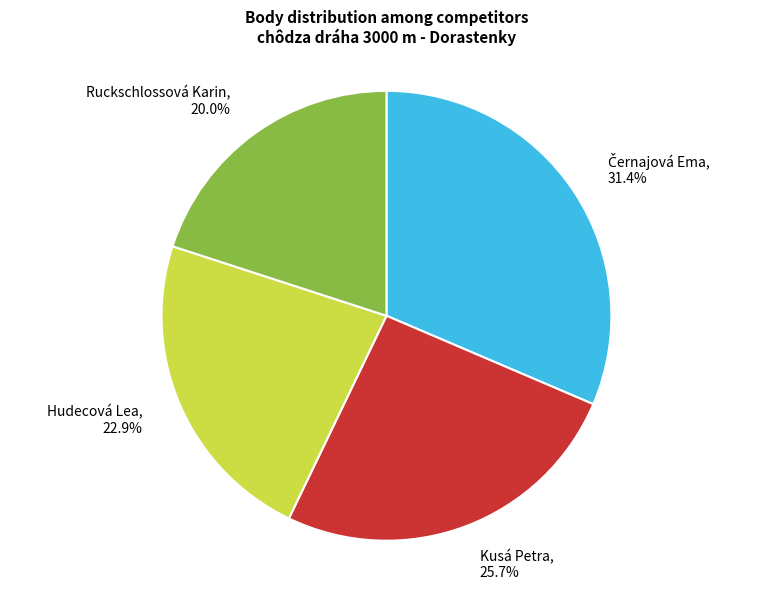

Between Kusá Petra and Hudecová Lea, which is larger?

Kusá Petra